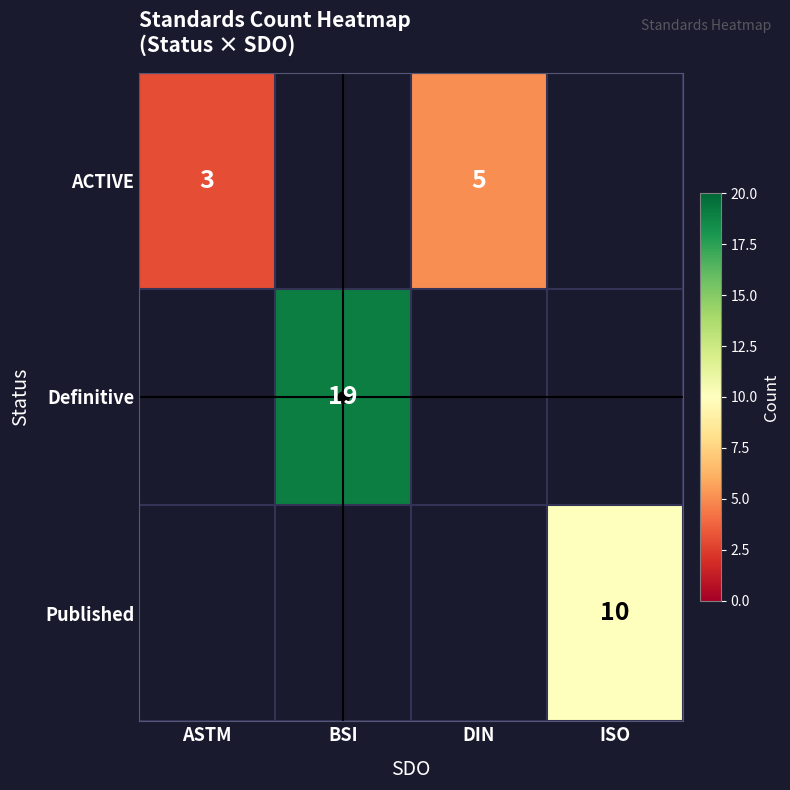

Which series has the largest range (max minus min)?

ACTIVE